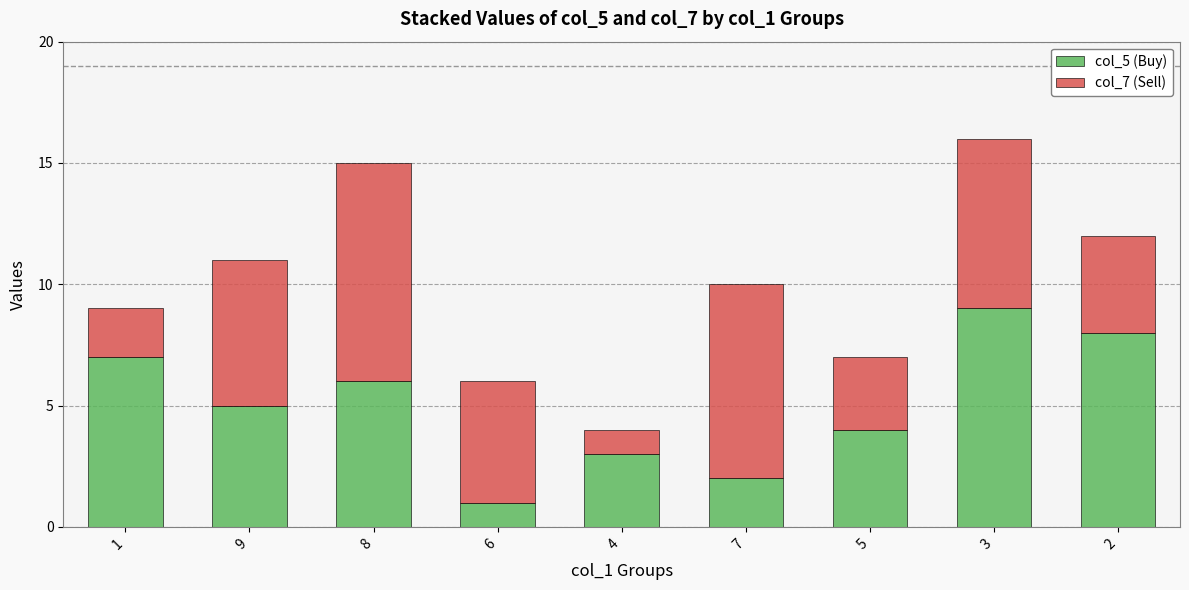

At which category is the sum across all series the highest?

3